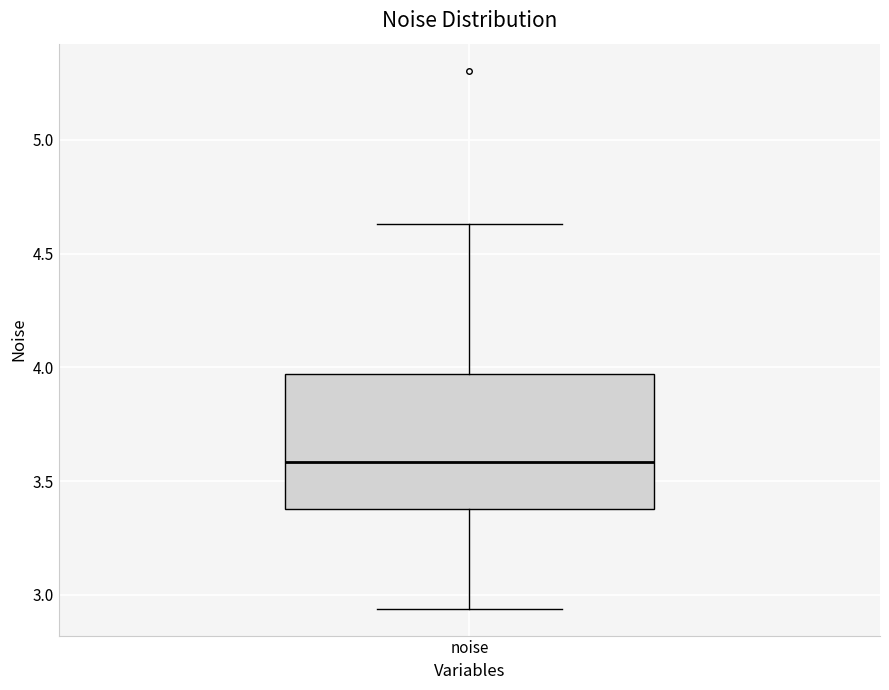

Read this box plot against the y-axis: the position of the median line, the range covered by the box, and the ends of both whiskers. The values are not printed on the chart, so give them approximately, as read against the axis.

median 3.60, box 3.40 to 3.95, whiskers 2.95 to 4.65